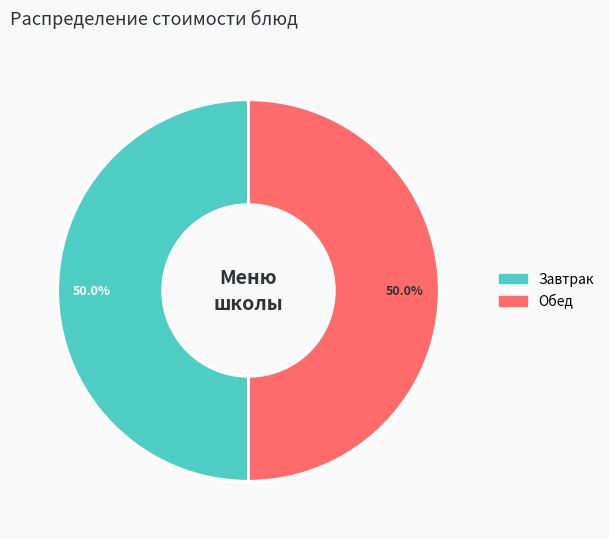

Combined, what portion of the pie is Завтрак and Обед?

100.0%